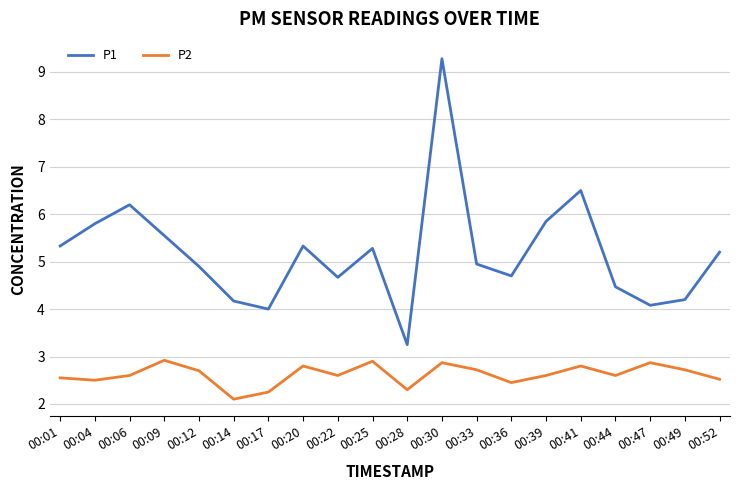

How many lines are shown in the chart?

2